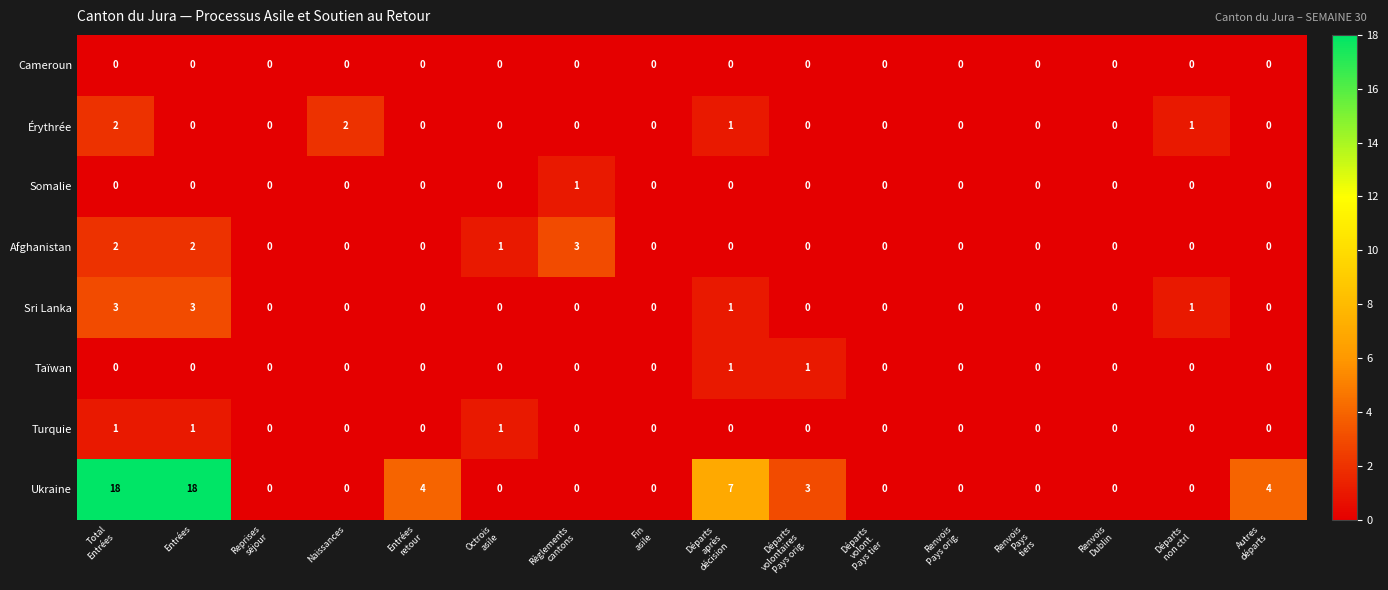

True or false: Taïwan has a value of 0 at Entrées.

True